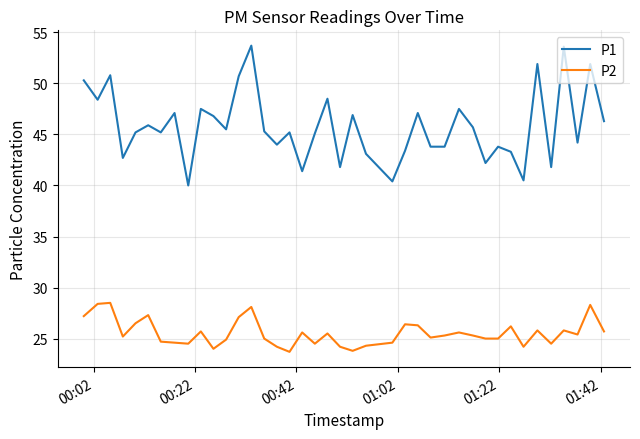

True or false: P1 has more than 1 interior local peaks.

True